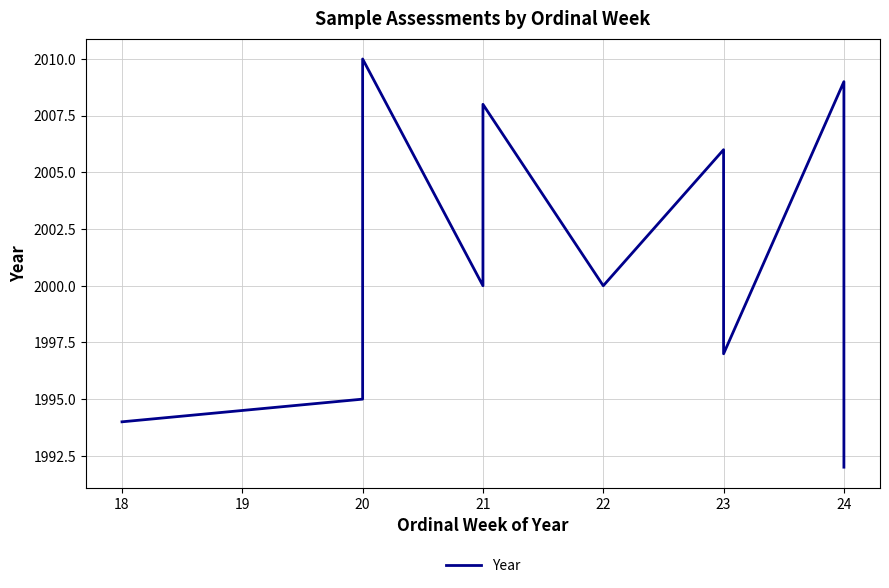

How many data points are above 2000?

4